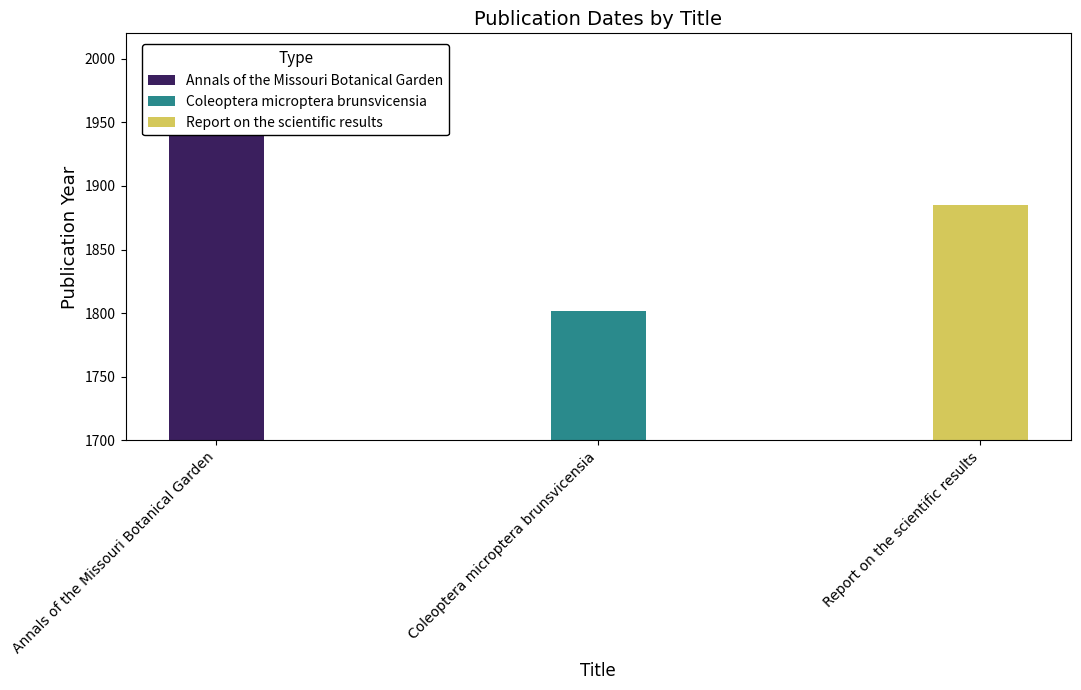

How many bars are there in total?

3